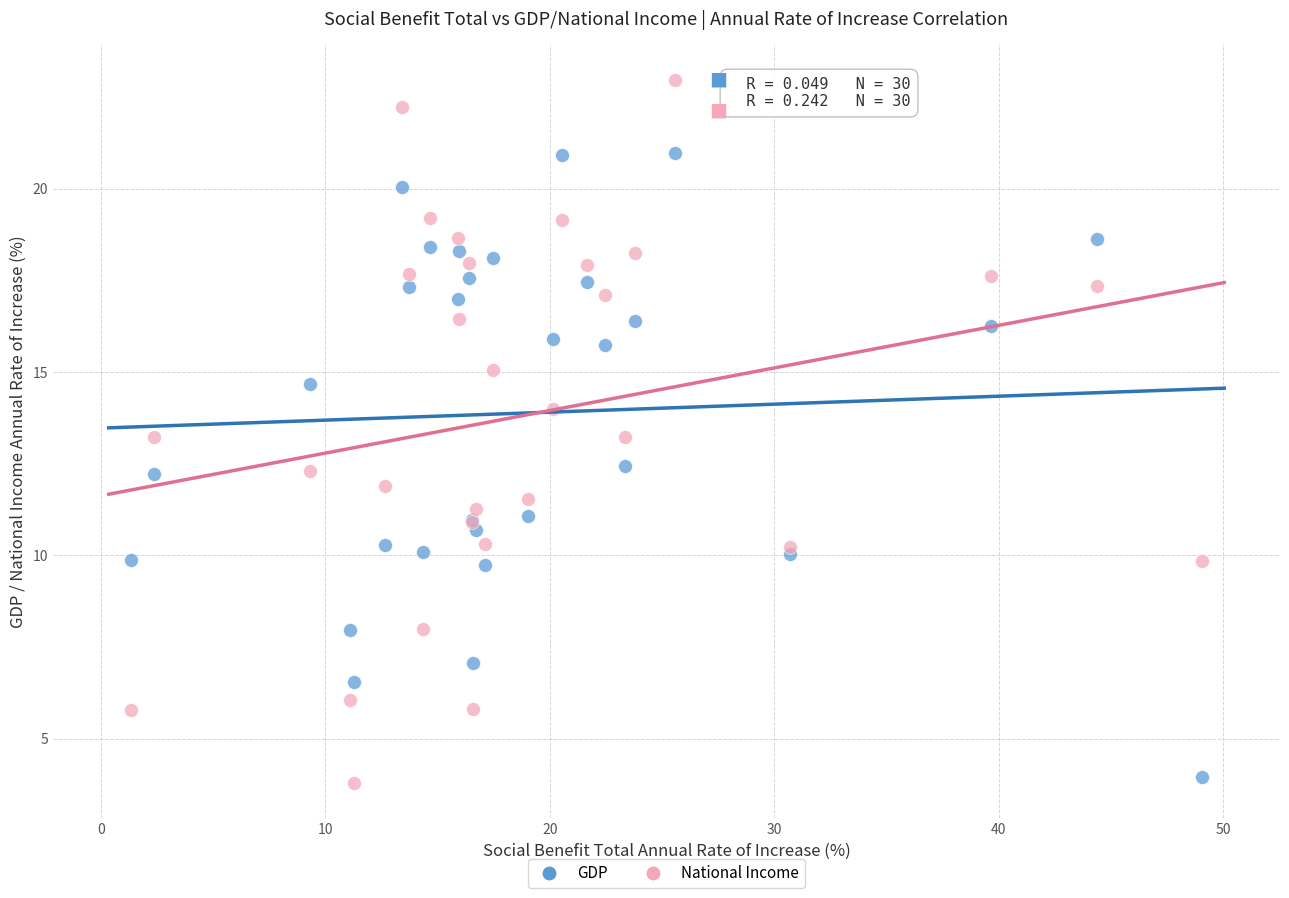

What is the X range (max minus min) for the scatter plot?

47.7